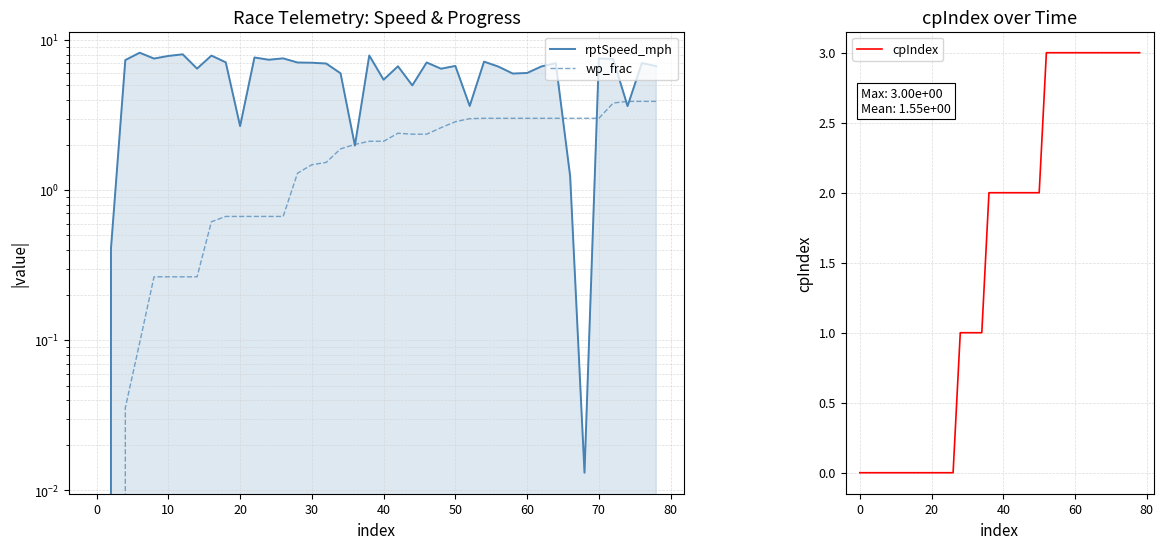

How many distinct data groups are displayed?

3